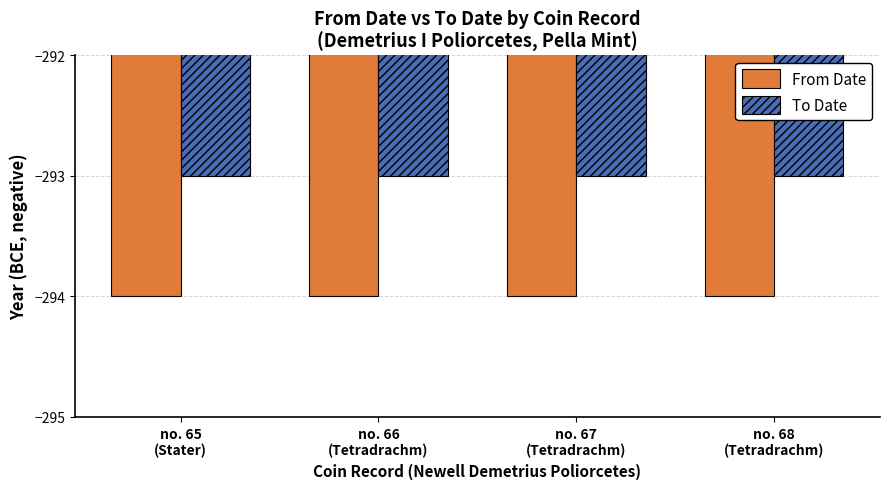

True or false: From Date has a value of -294 at no. 66
(Tetradrachm).

True